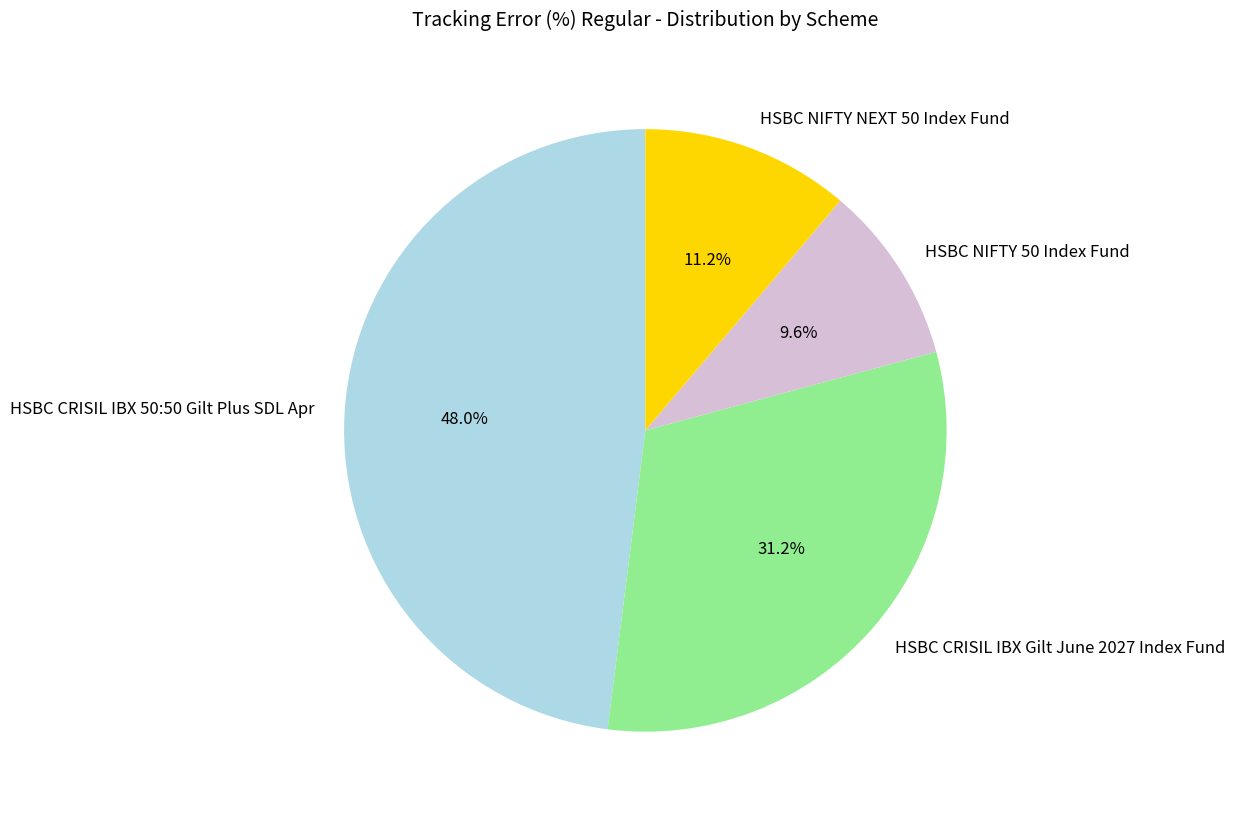

Is HSBC NIFTY 50 Index Fund the majority of the pie?

No